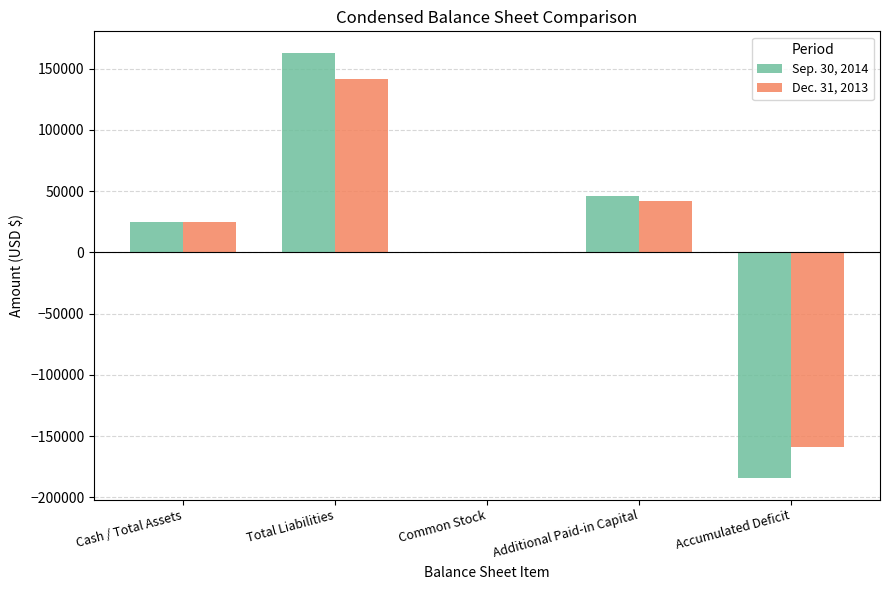

Reading left to right, transcribe all the data shown in this chart.

Sep. 30, 2014: 24895	163118	60	46157	-184440
Dec. 31, 2013: 25021	141942	60	41657	-158638